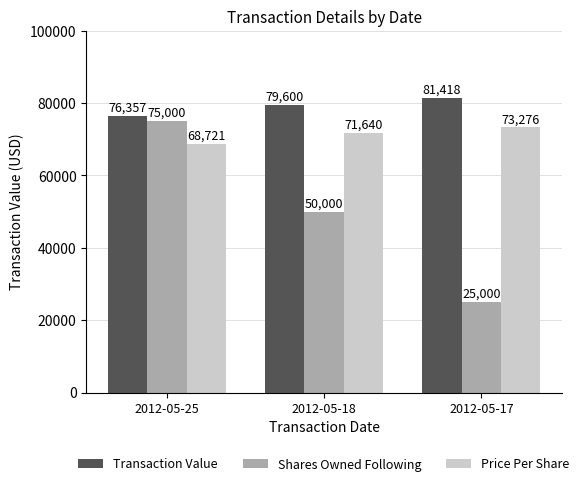

What is the greatest value displayed?

81418.0